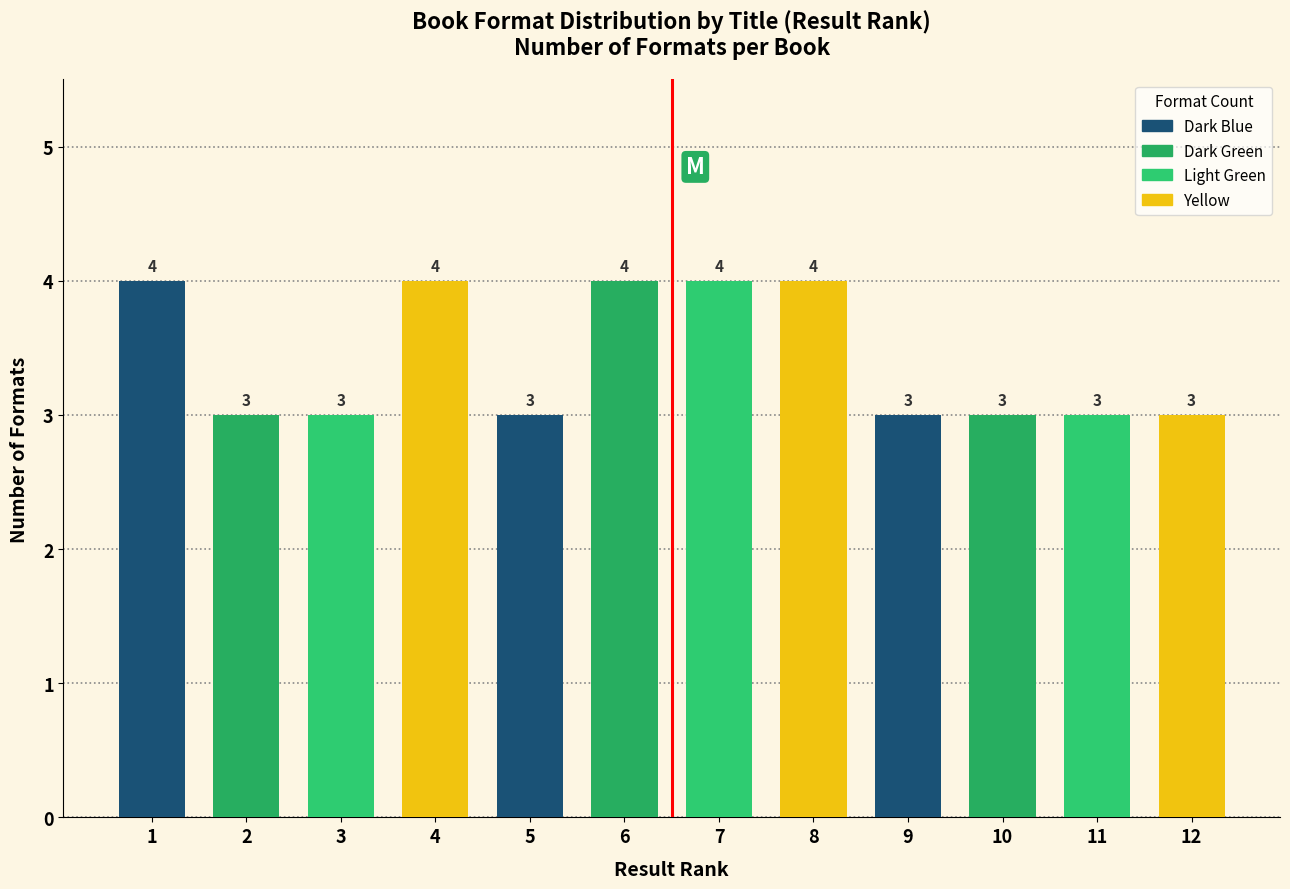

Reading right to left, extract all data points from this chart.

3	3	3	3	4	4	4	3	4	3	3	4